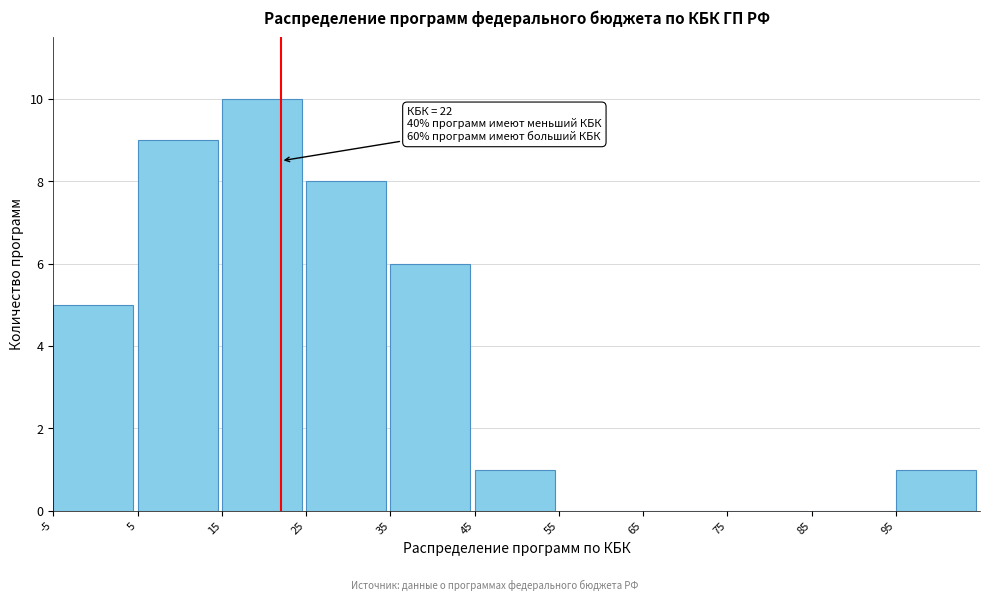

Over which range of the x-axis is the bar tallest?

15 to 25